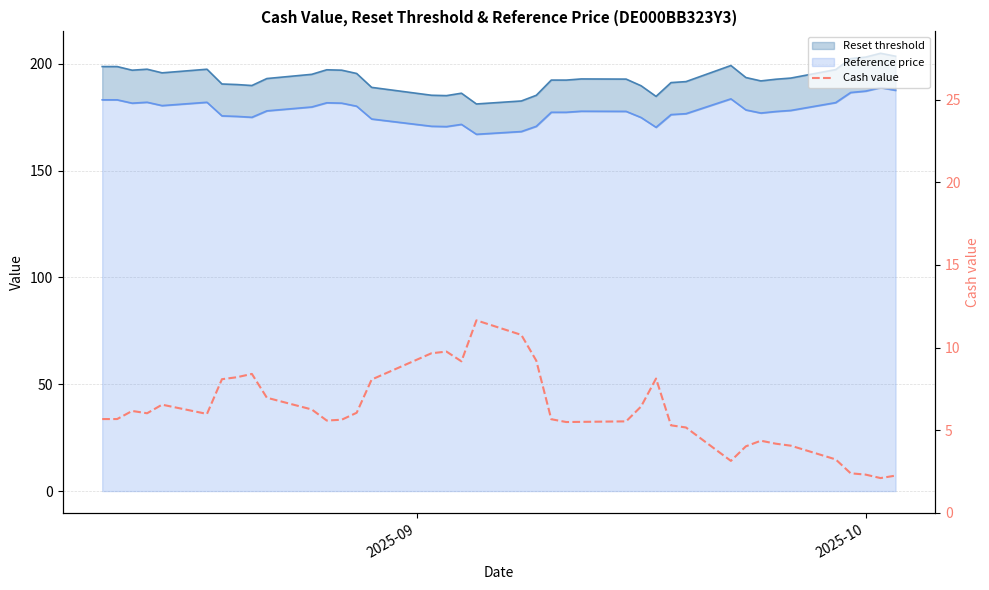

At which label does the data first exceed 5?

2025-09